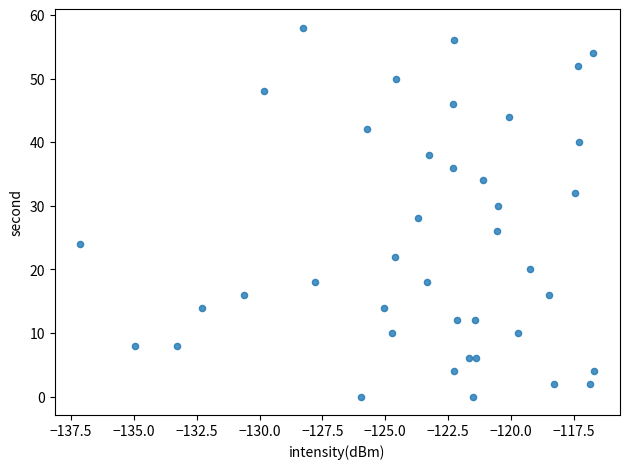

What is the range of Y values (max minus min)?

58